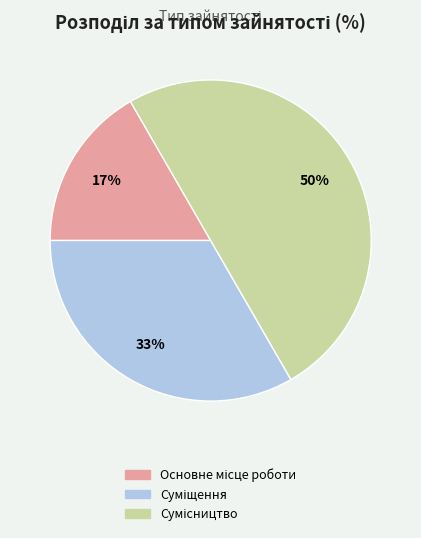

Count the number of slices in the pie.

3